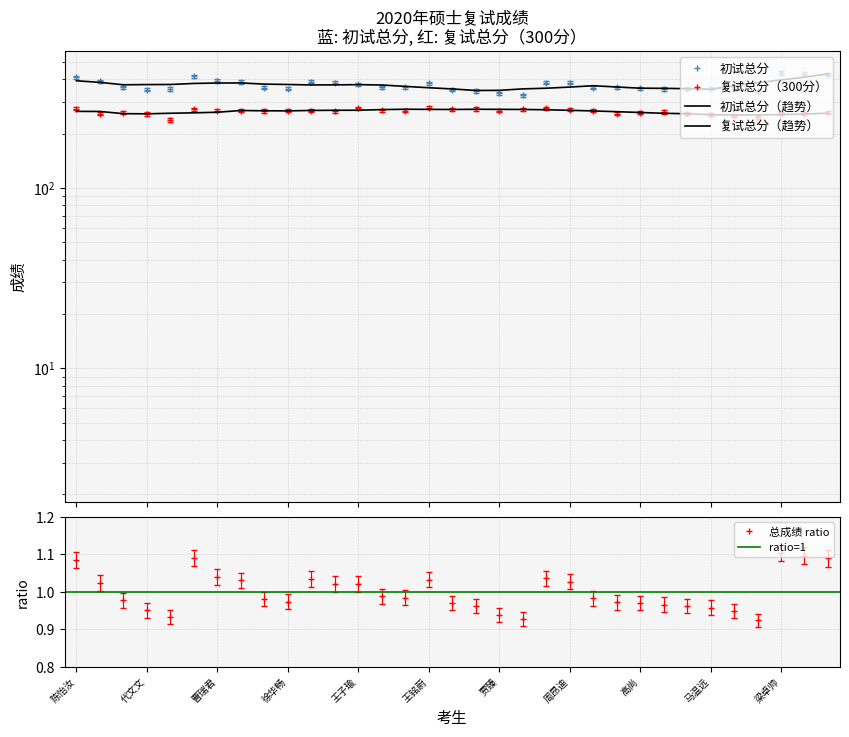

How many lines are shown in the chart?

3